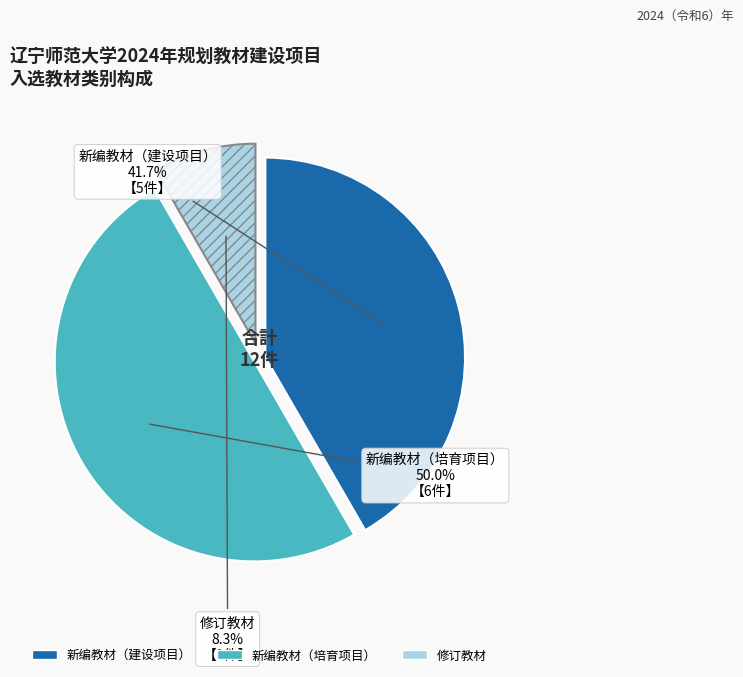

To the nearest percent, what portion does 修订教材 represent?

8%